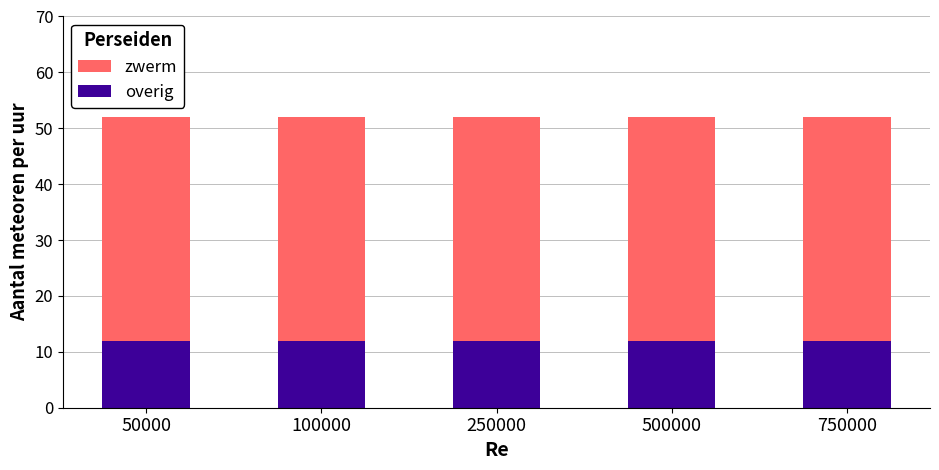

True or false: overig has a value of 7 at 100000.

False